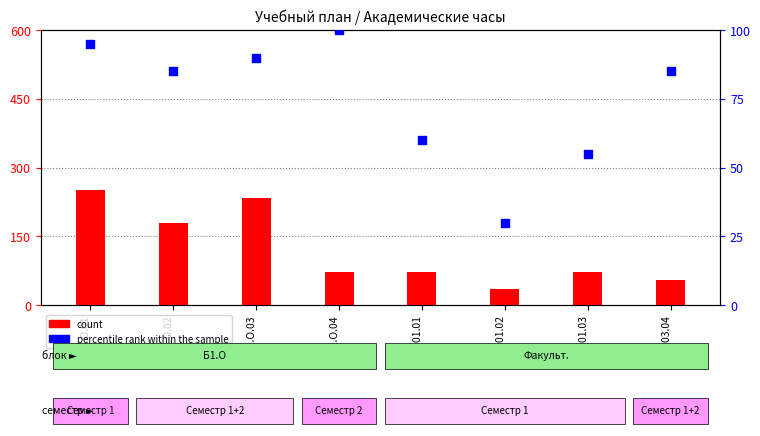

Which series has the largest Y range (max minus min)?

count